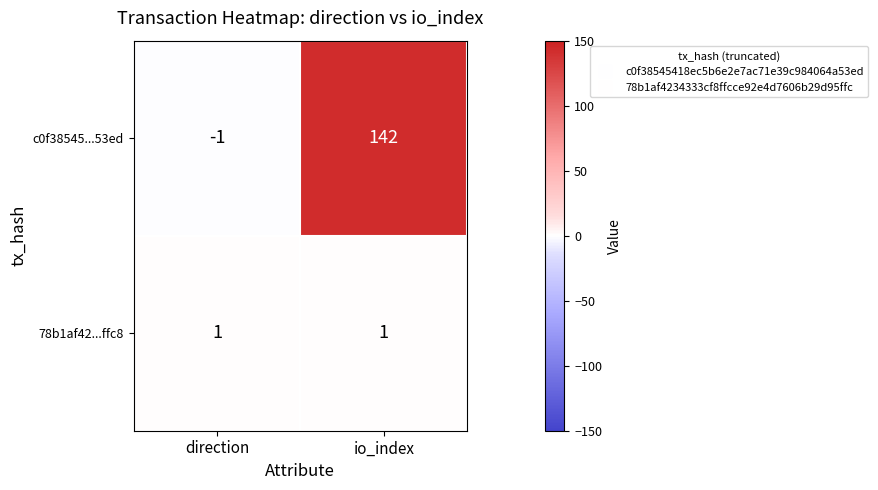

Reading left to right, list all the values displayed in this chart.

c0f38545...53ed: -1	142
78b1af42...ffc8: 1	1